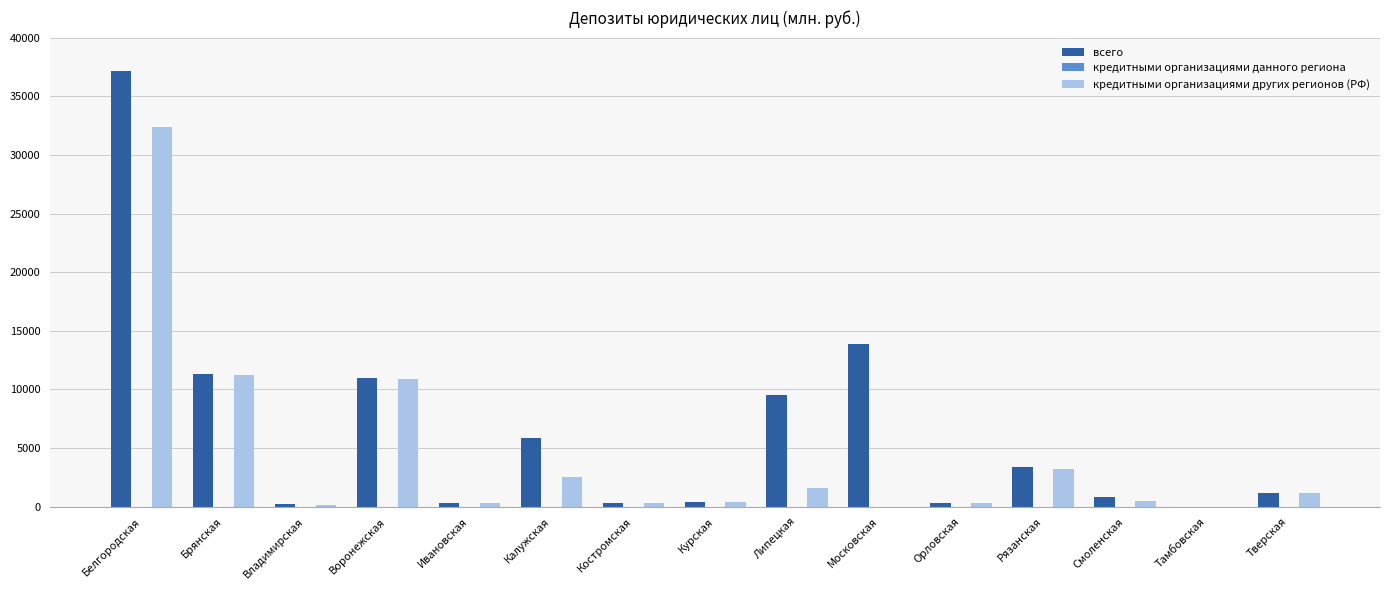

True or false: кредитными организациями других регионов (РФ) has a value of 3207 at Рязанская.

True